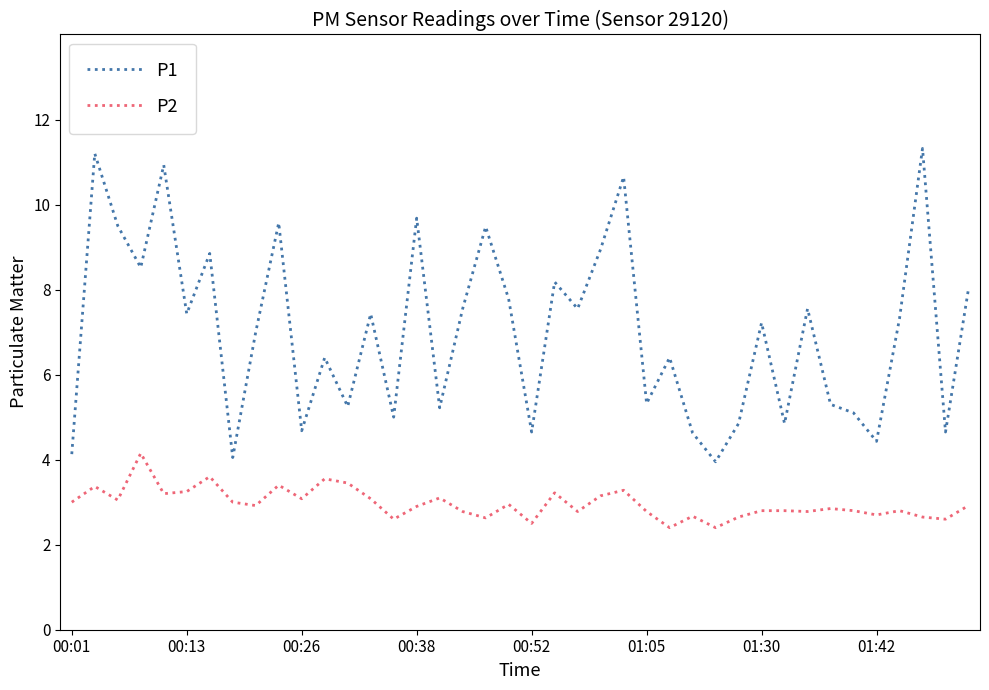

True or false: P2 and P1 intersect in this chart.

False